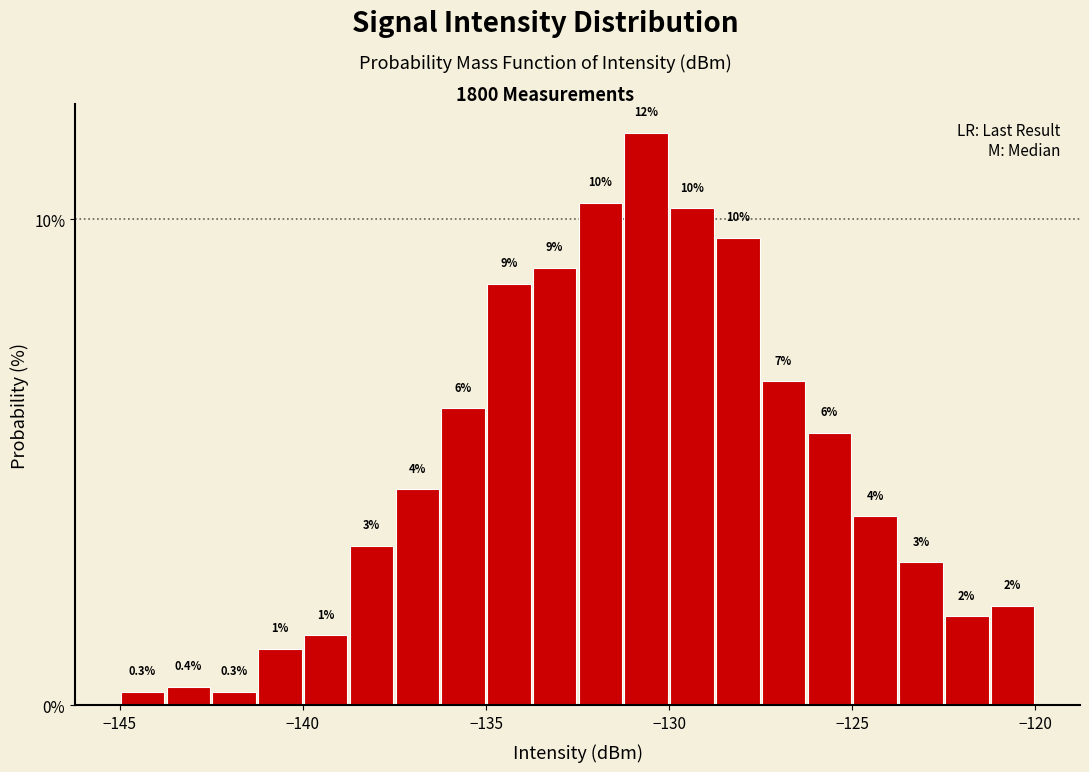

Read against the x-axis, roughly where is the centre of the tallest bar?

-130.5